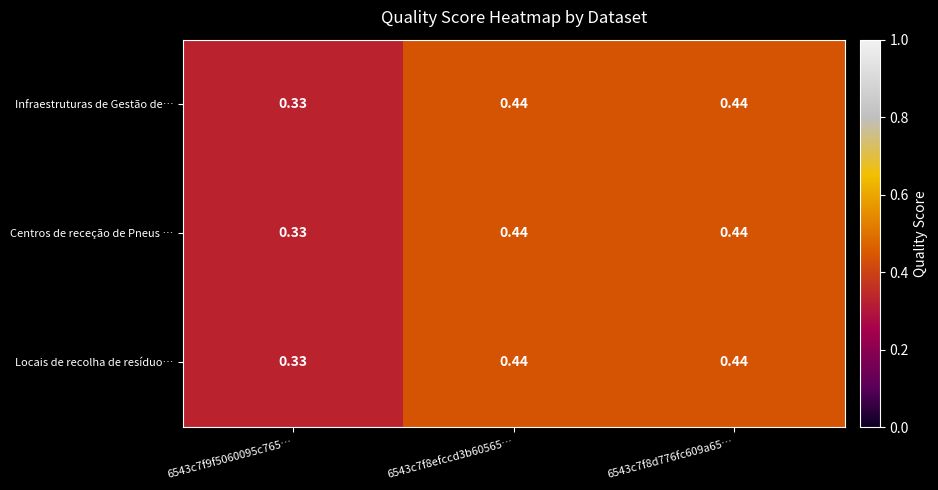

How many data points does each series have?

3